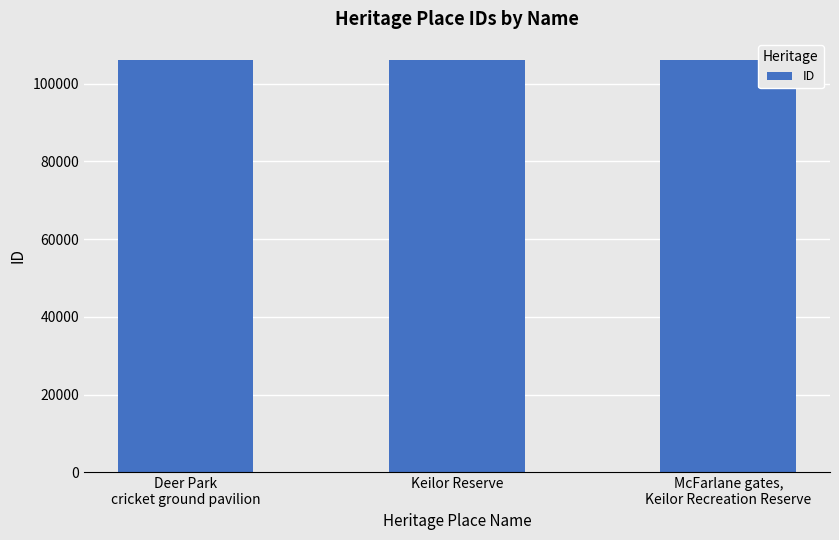

Are the bars horizontal?

No